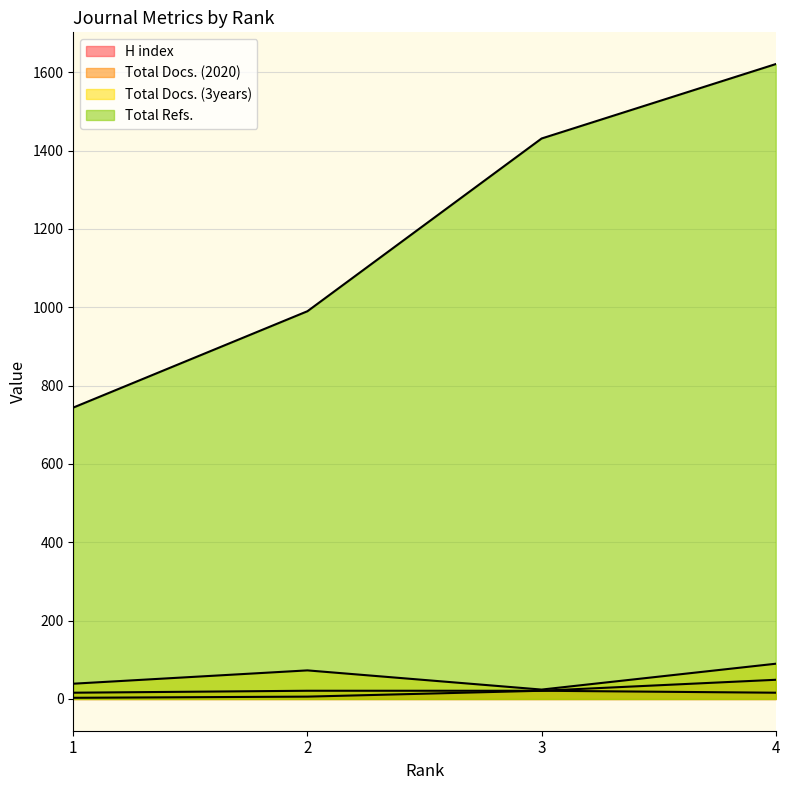

What is the sum of the Total Docs. (2020) values at 4 and 2?

70